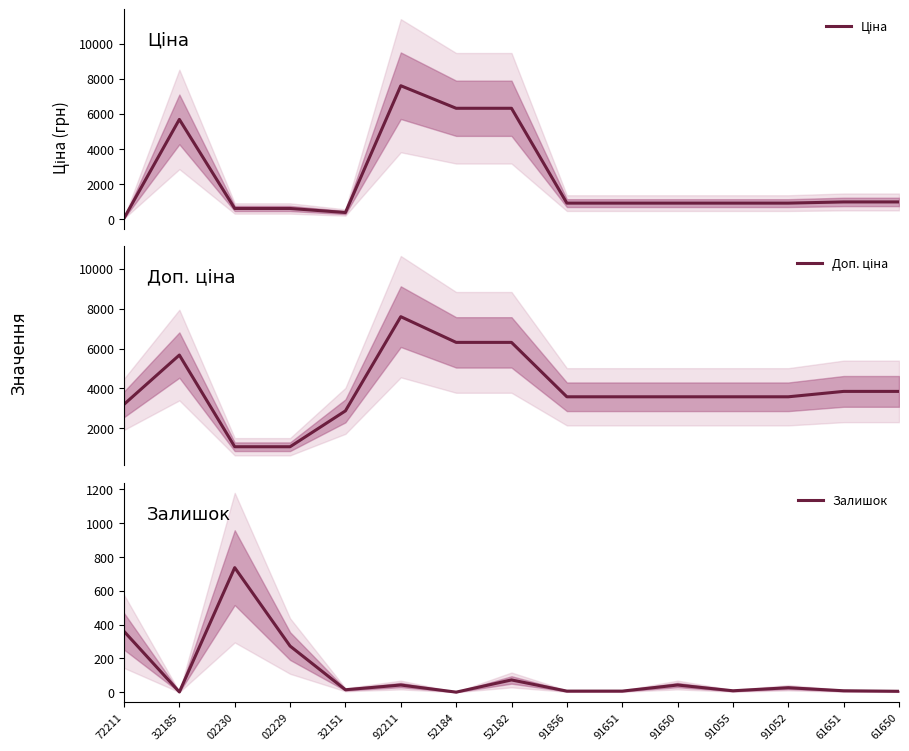

How many values in the Ціна series are below 895?

4